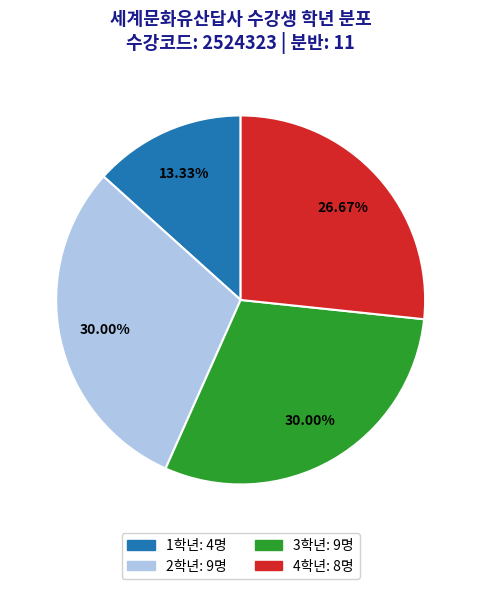

What is the smallest slice in the pie chart?

1학년